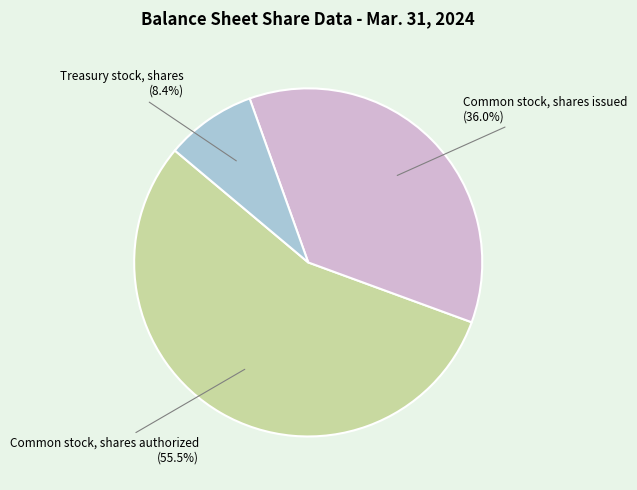

How many slices are in this pie chart?

3